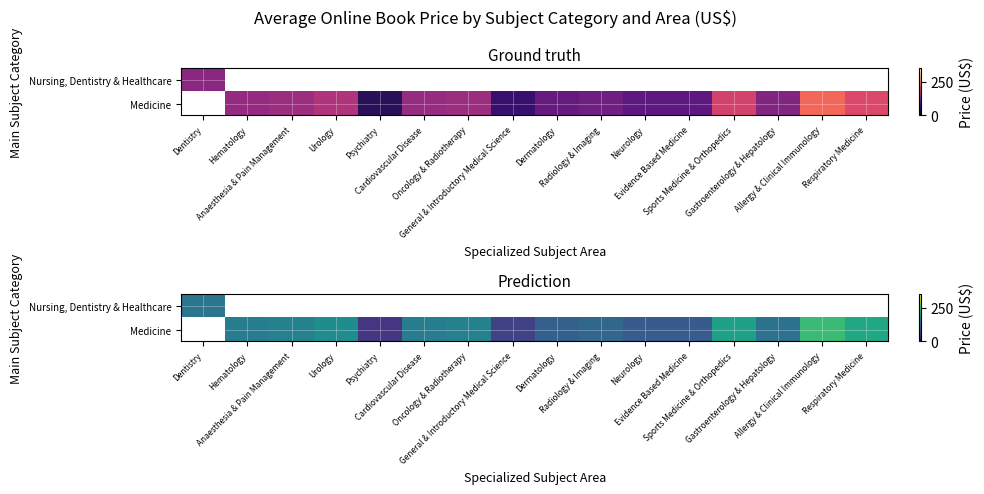

At how many categories does at least one series exceed 199?

3